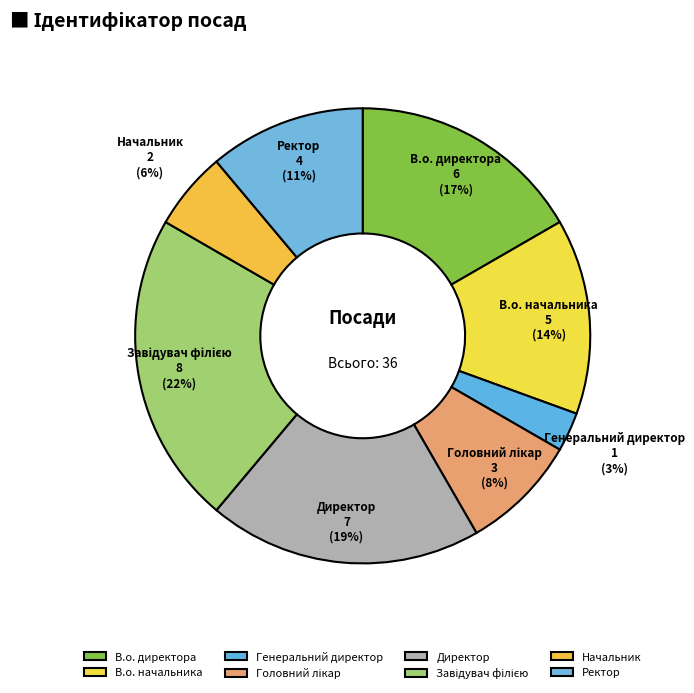

Is it true that В.о. директора is 17% of the pie?

True